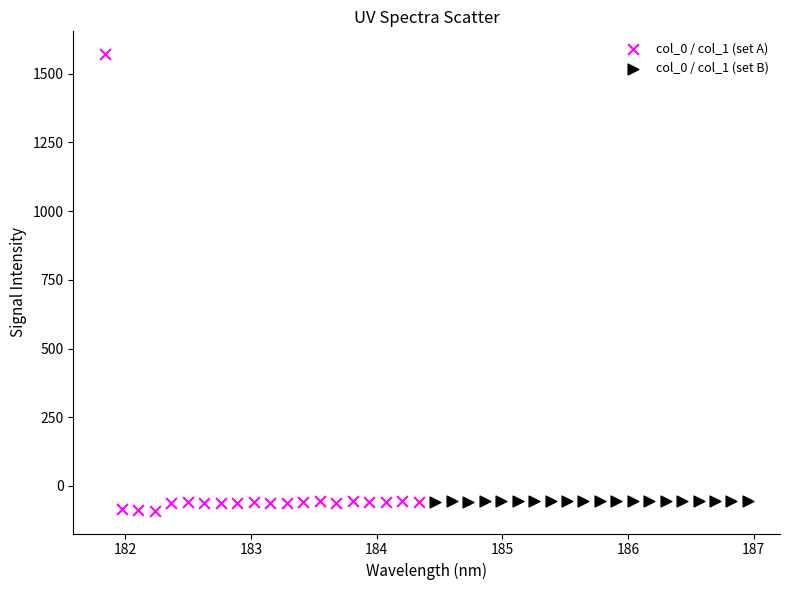

Which series has the largest Y range (max minus min)?

col_0 / col_1 (set A)